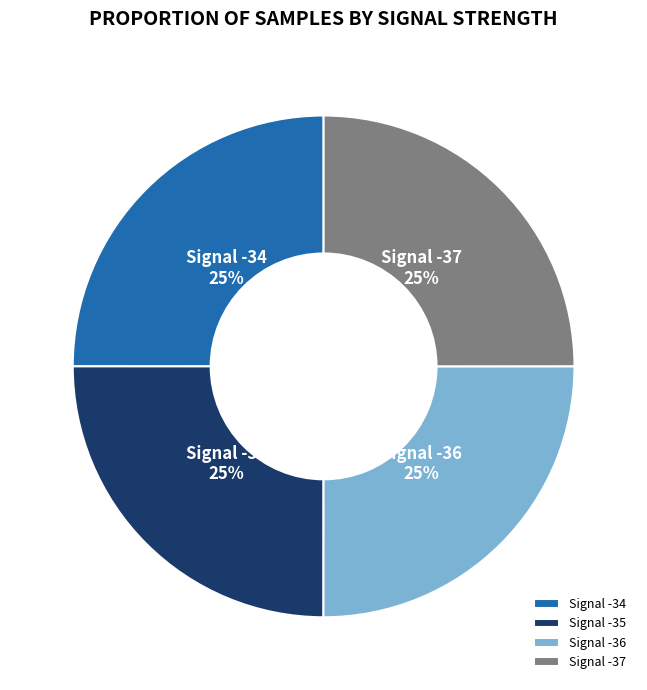

Is it true that Signal -35 is 11% of the pie?

False